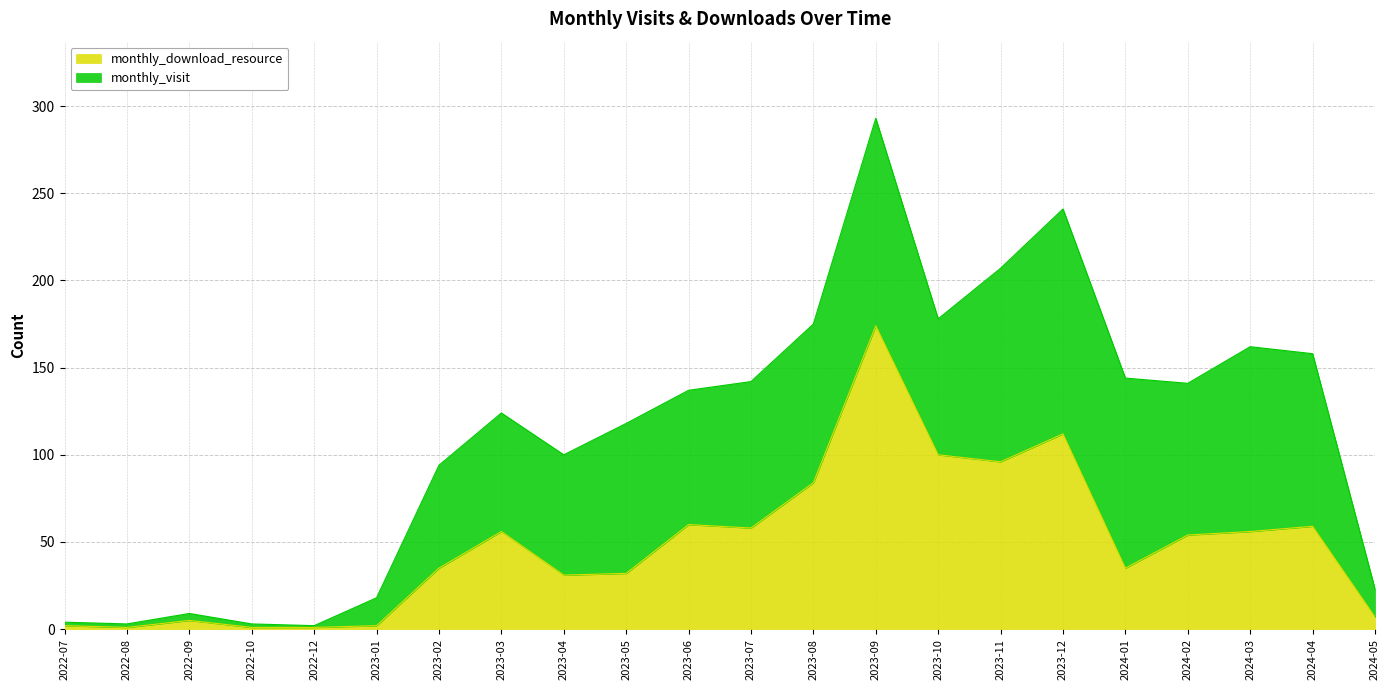

How many interior local valleys (lower than both neighbors) does the data have?

5